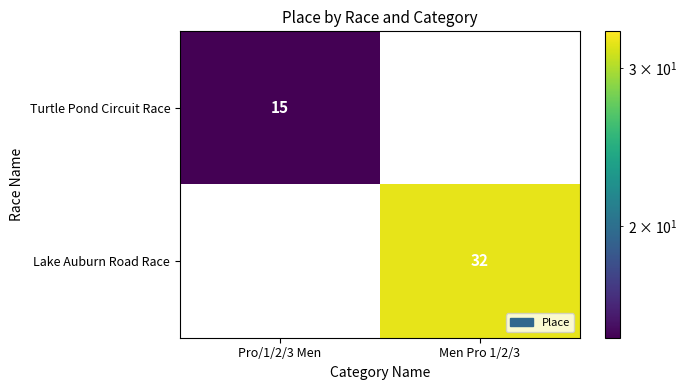

What is the total value across all series at Pro/1/2/3 Men?

15